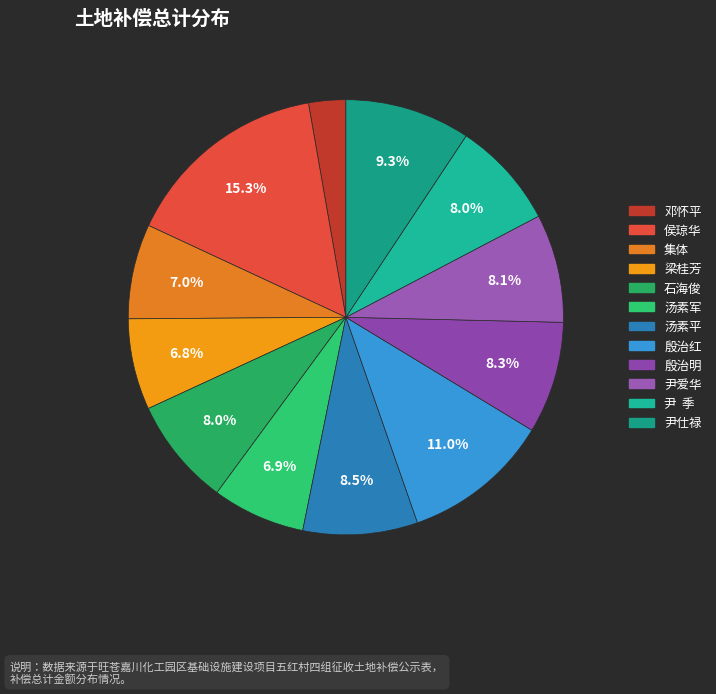

To the nearest percent, what portion does 汤素军 represent?

7%